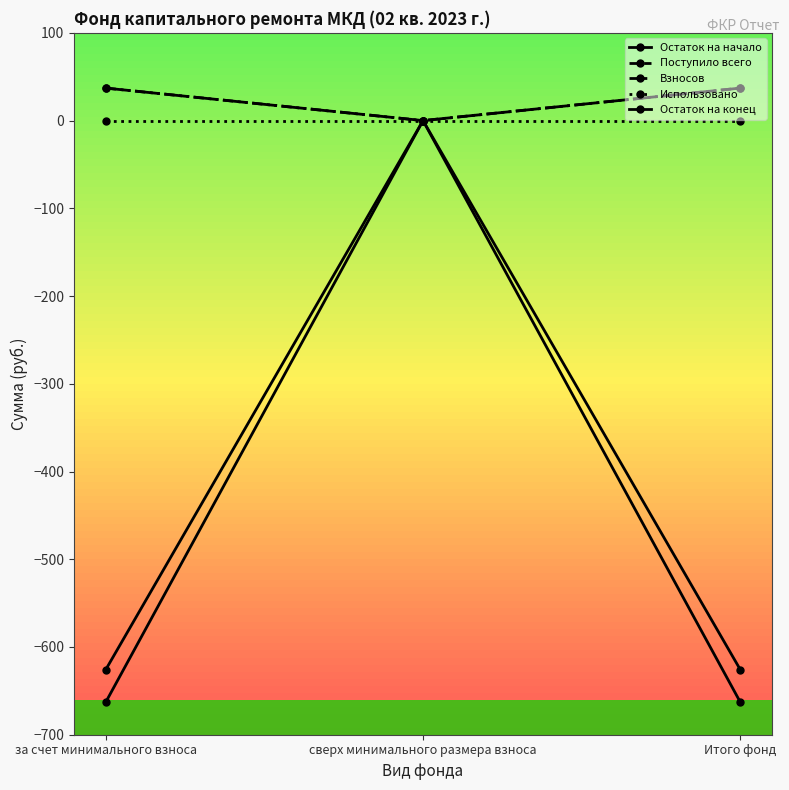

Does the chart have visible grid lines?

No